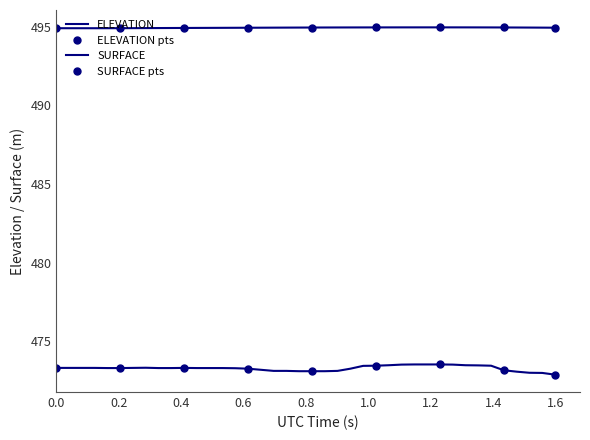

What is the difference between the maximum and second lowest values in the SURFACE series?

0.5